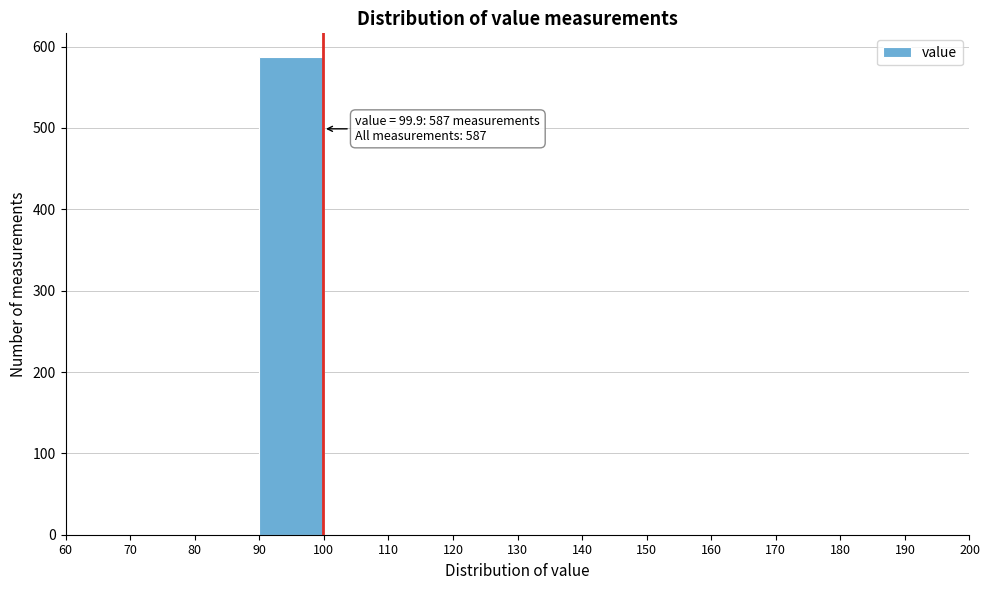

Which range on the x-axis has the tallest bar?

90 to 100